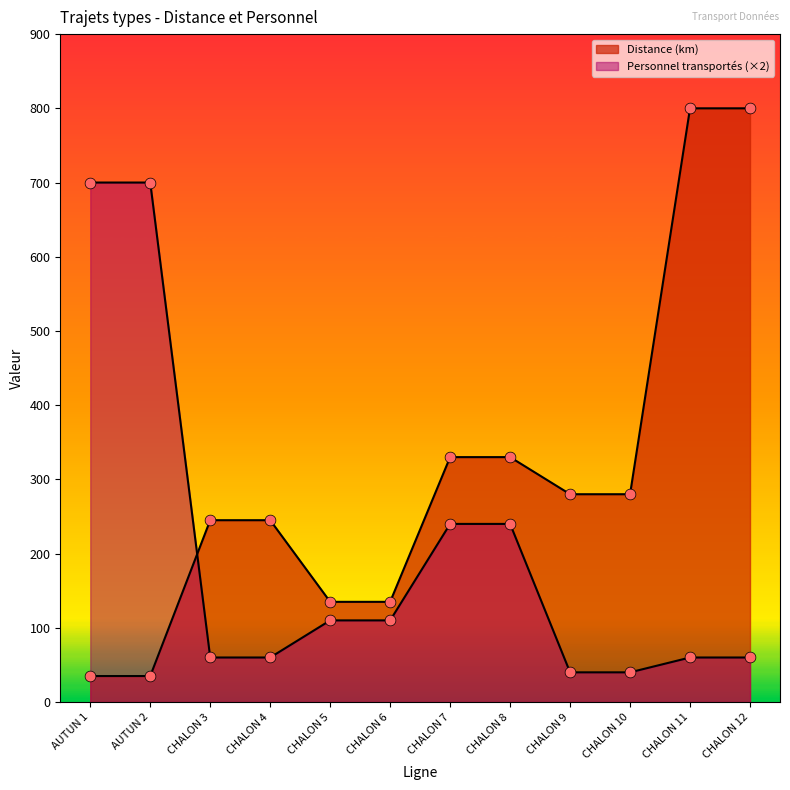

Which series reaches the minimum Y coordinate?

Distance (km)